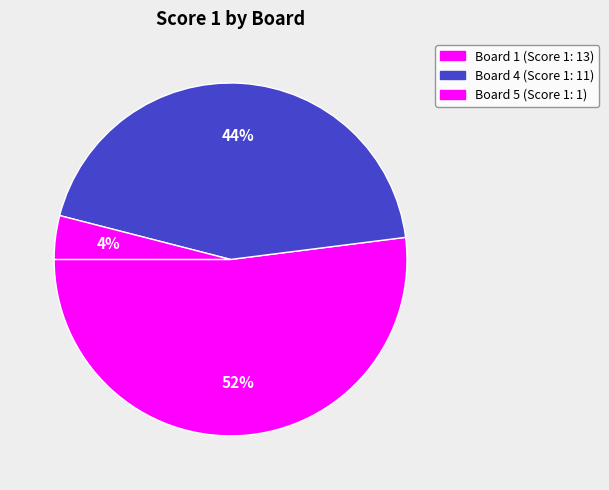

Count the number of slices in the pie.

3